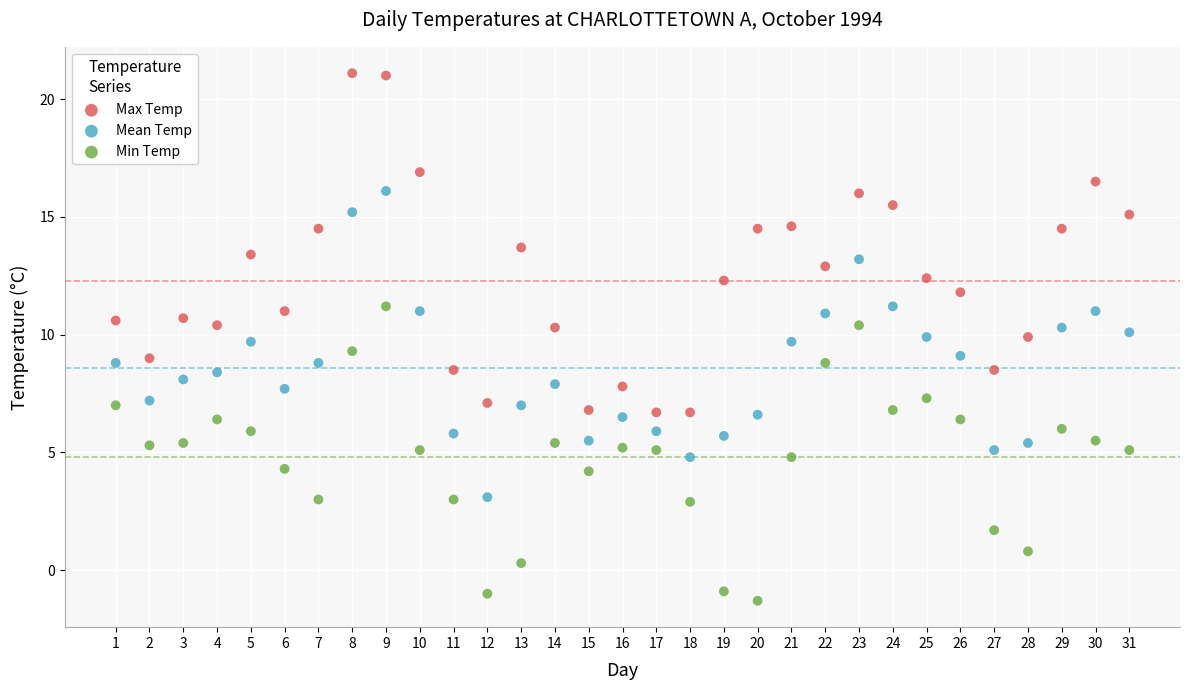

Which series has the largest Y range (max minus min)?

Max Temp